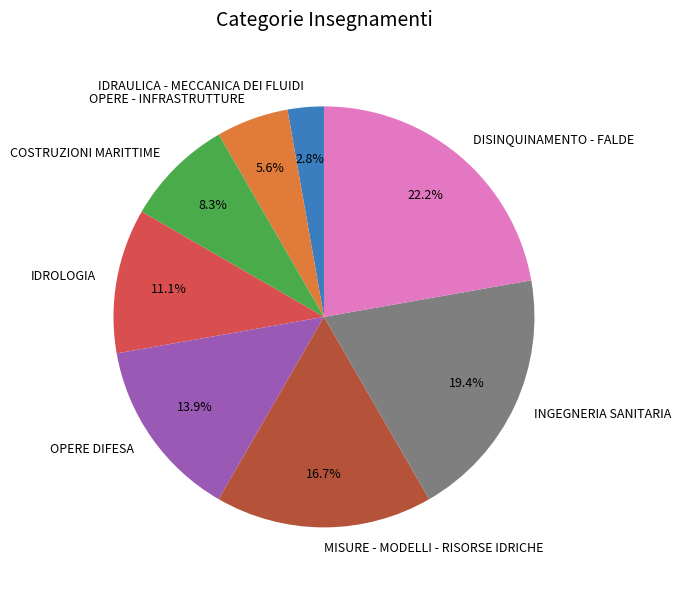

To the nearest percent, what portion does MISURE - MODELLI - RISORSE IDRICHE represent?

17%